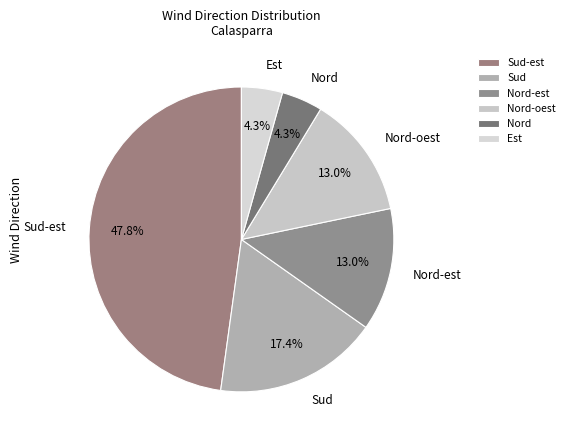

What percentage is the Sud-est slice, to the nearest percent?

48%